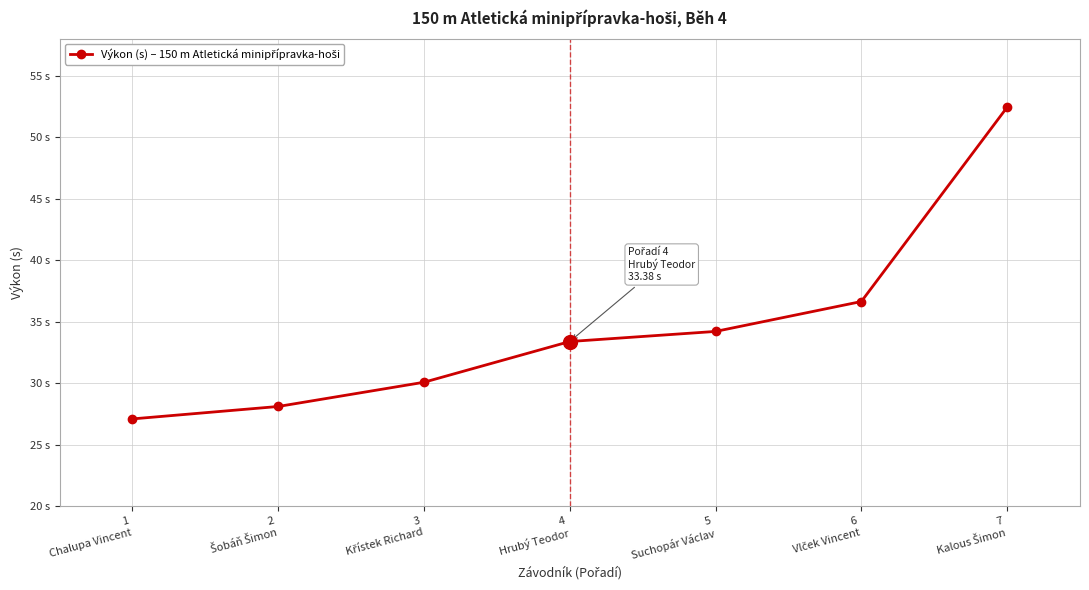

Reading right to left, what are all the values shown in this chart?

7
Kalous Šimon=52.4	6
Vlček Vincent=36.6	5
Suchopár Václav=34.2	4
Hrubý Teodor=33.4	3
Křístek Richard=30.1	2
Šobáň Šimon=28.1	1
Chalupa Vincent=27.1